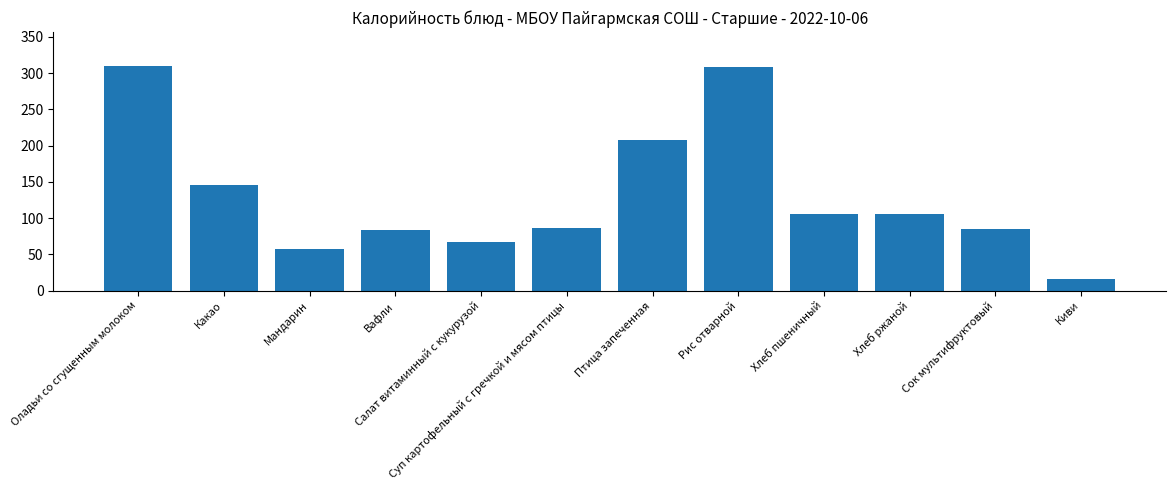

How many values are below 105?

6